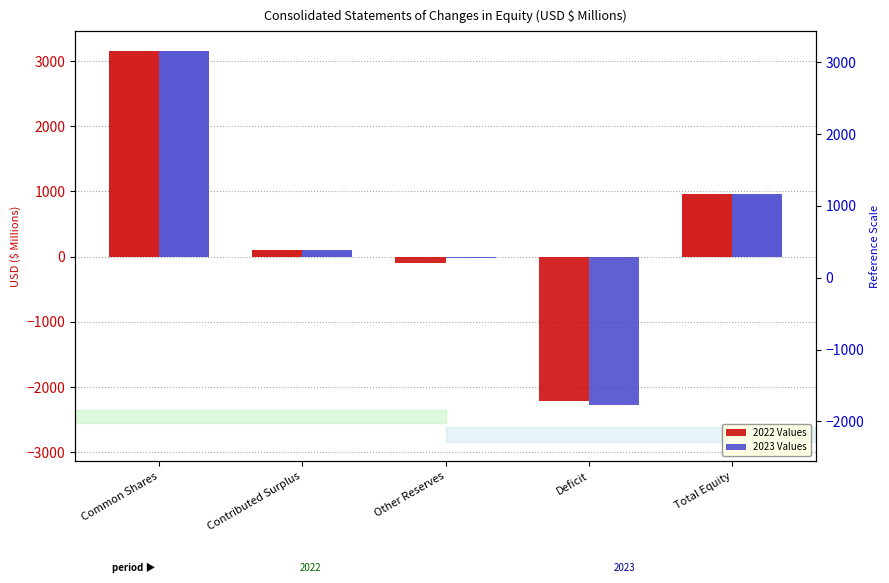

What is the difference between the maximum and minimum values in the 2023 Values series?

5437.9